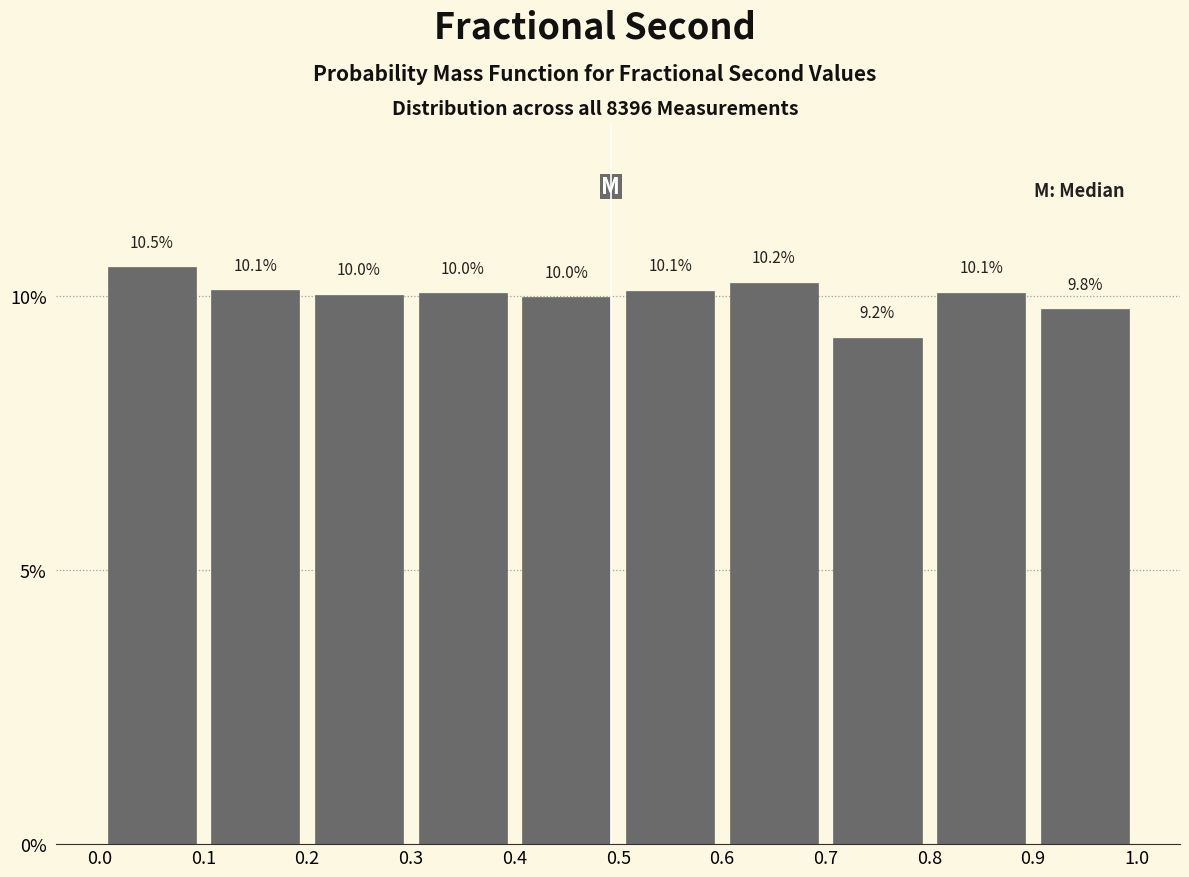

Reading left to right, list every bar in this chart as the range it spans on the x-axis followed by its height.

0.0 to 0.1: 10.5
0.1 to 0.2: 10.1
0.2 to 0.3: 10.0
0.3 to 0.4: 10.0
0.4 to 0.5: 10.0
0.5 to 0.6: 10.1
0.6 to 0.7: 10.2
0.7 to 0.8: 9.2
0.8 to 0.9: 10.1
0.9 to 1.0: 9.8